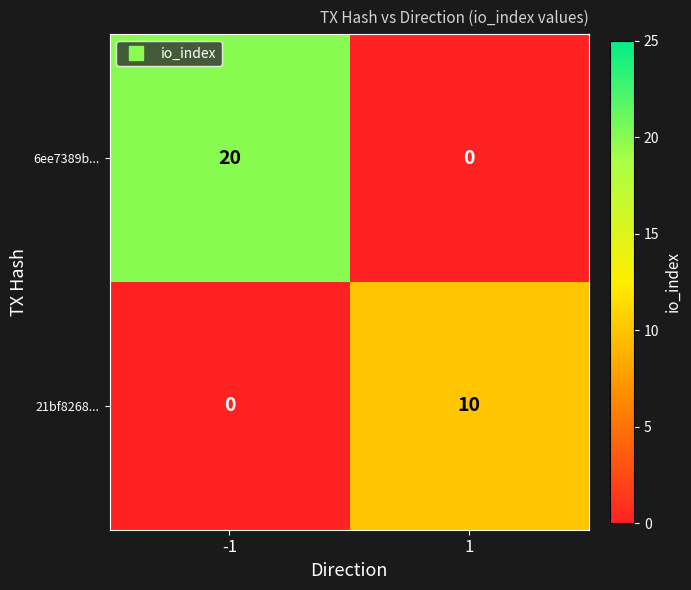

Which series has the largest total across all categories?

6ee7389b...